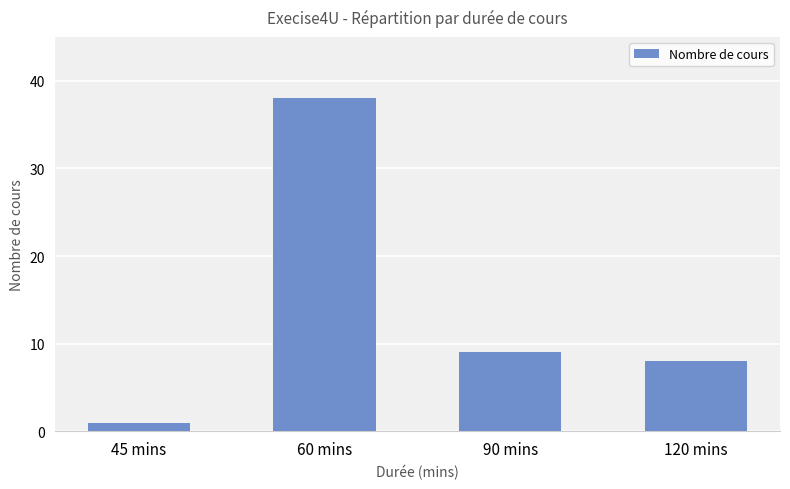

Count the number of data series in this chart.

1